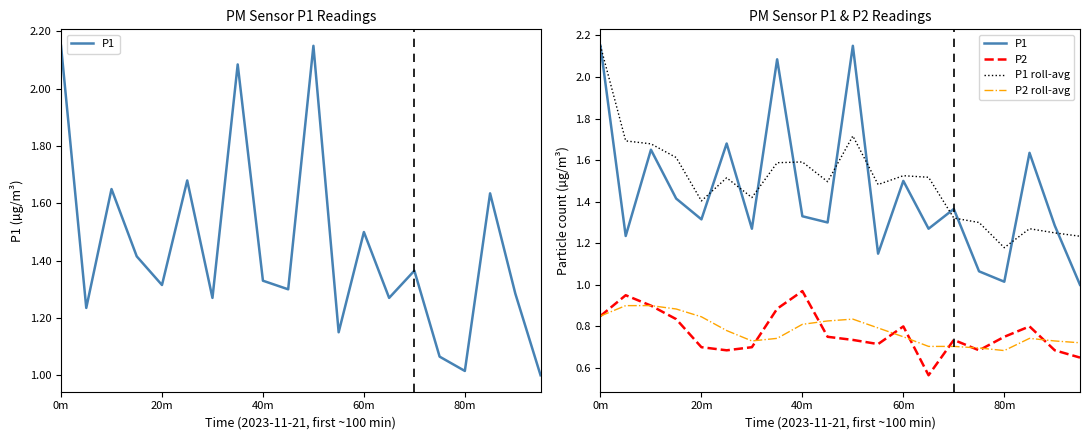

Rank the series by their maximum value, from lowest to highest.

P2 roll-avg, P2, P1, P1 roll-avg